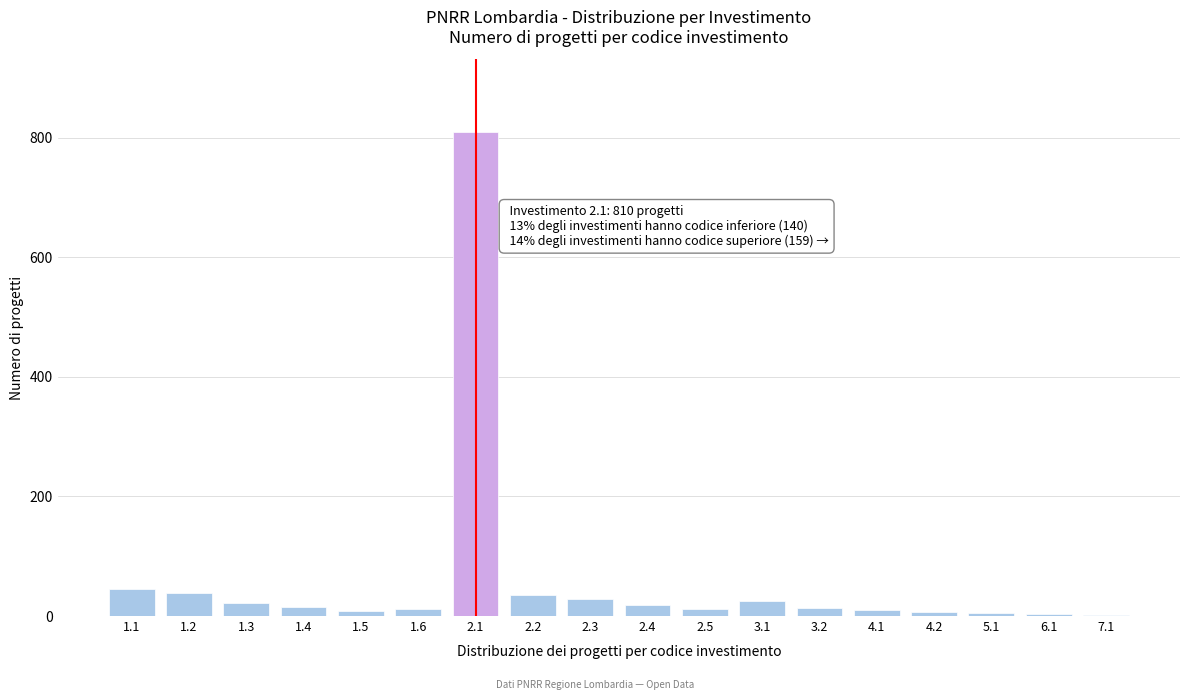

What is the sum of all values?

1109